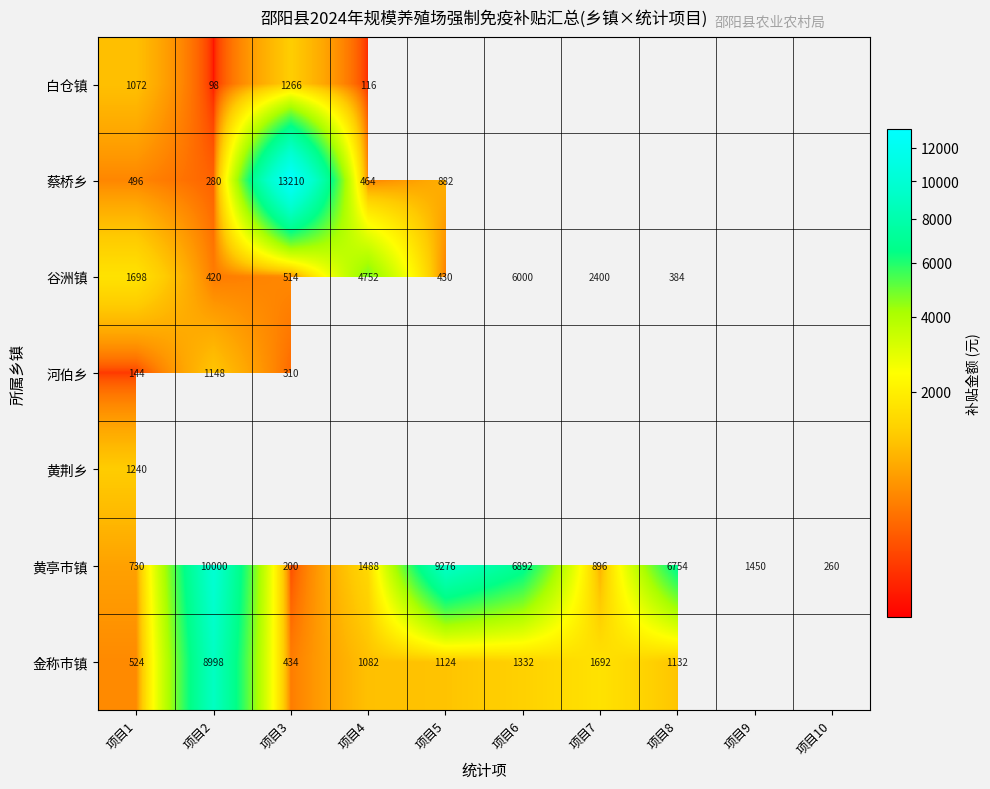

Is it true that 谷洲镇 equals 1002 at 项目1?

False